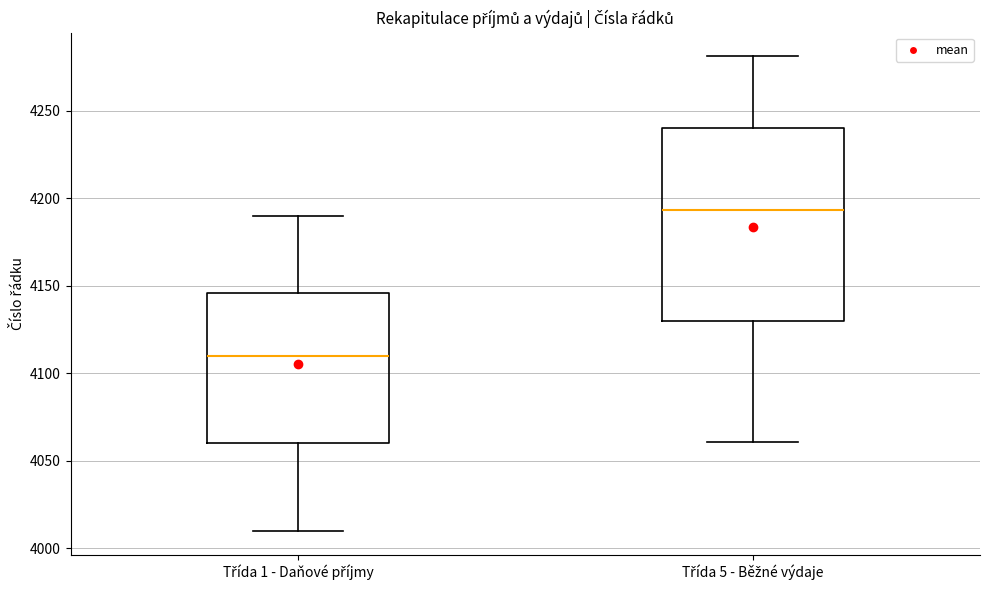

Which box's median line is the highest?

Třída 5 - Běžné výdaje